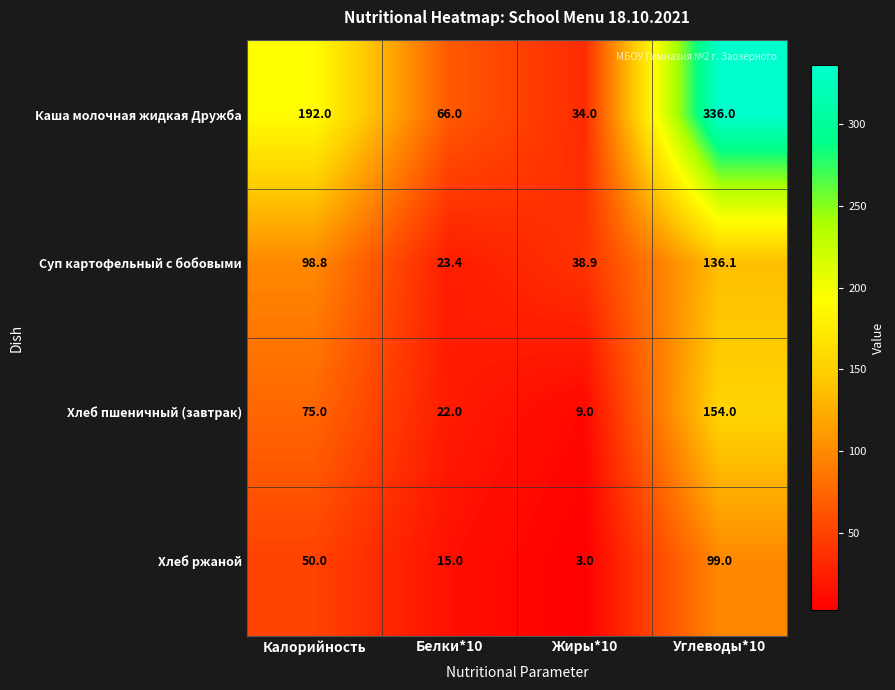

Rank the series by their maximum value, from highest to lowest.

Каша молочная жидкая Дружба, Хлеб пшеничный (завтрак), Суп картофельный с бобовыми, Хлеб ржаной